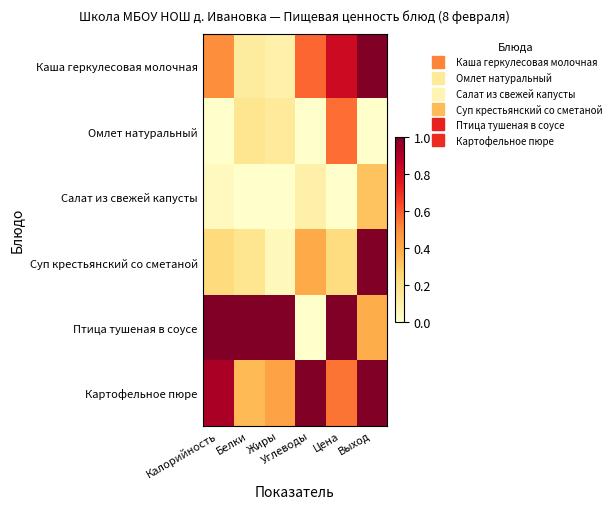

Reading right to left, transcribe all the data shown in this chart.

Каша геркулесовая молочная: Выход=1.0	Цена=0.8	Углеводы=0.6	Жиры=0.1	Белки=0.1	Калорийность=0.5
Омлет натуральный: Выход=0.0	Цена=0.6	Углеводы=0.0	Жиры=0.1	Белки=0.2	Калорийность=0.0
Салат из свежей капусты: Выход=0.3	Цена=0.0	Углеводы=0.1	Жиры=0.0	Белки=0.0	Калорийность=0.0
Суп крестьянский со сметаной: Выход=1.0	Цена=0.2	Углеводы=0.4	Жиры=0.0	Белки=0.2	Калорийность=0.2
Птица тушеная в соусе: Выход=0.4	Цена=1.0	Углеводы=0.0	Жиры=1.0	Белки=1.0	Калорийность=1.0
Картофельное пюре: Выход=1.0	Цена=0.5	Углеводы=1.0	Жиры=0.4	Белки=0.3	Калорийность=0.9